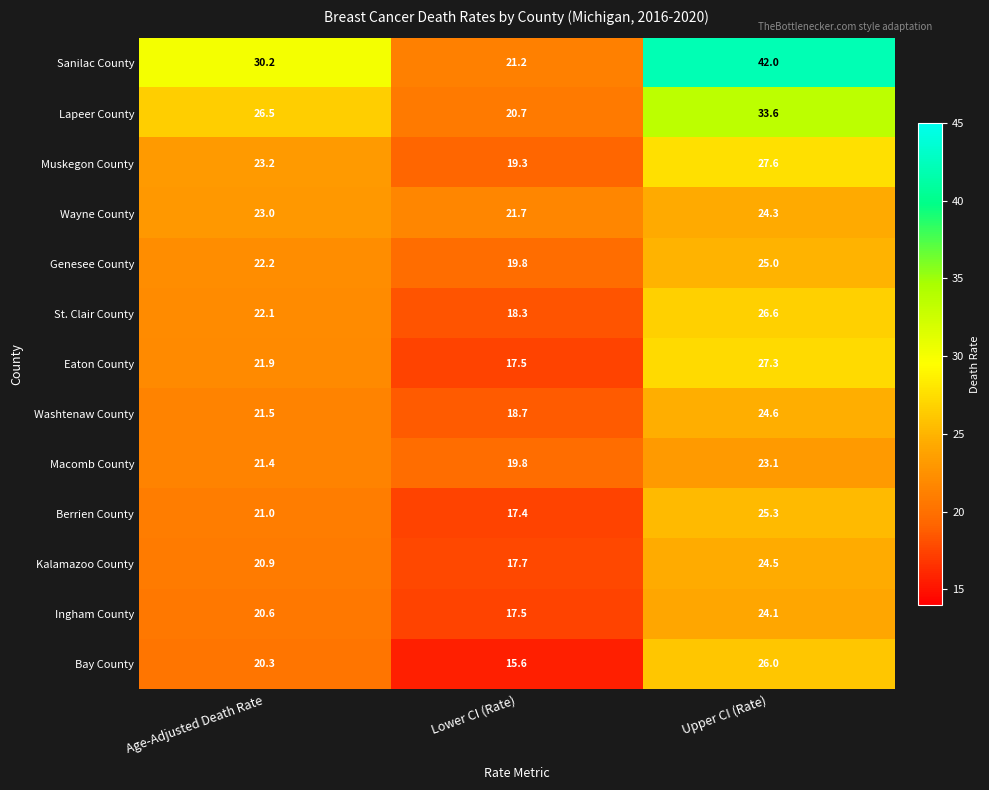

What is the total value across all series at Age-Adjusted Death Rate?

294.8